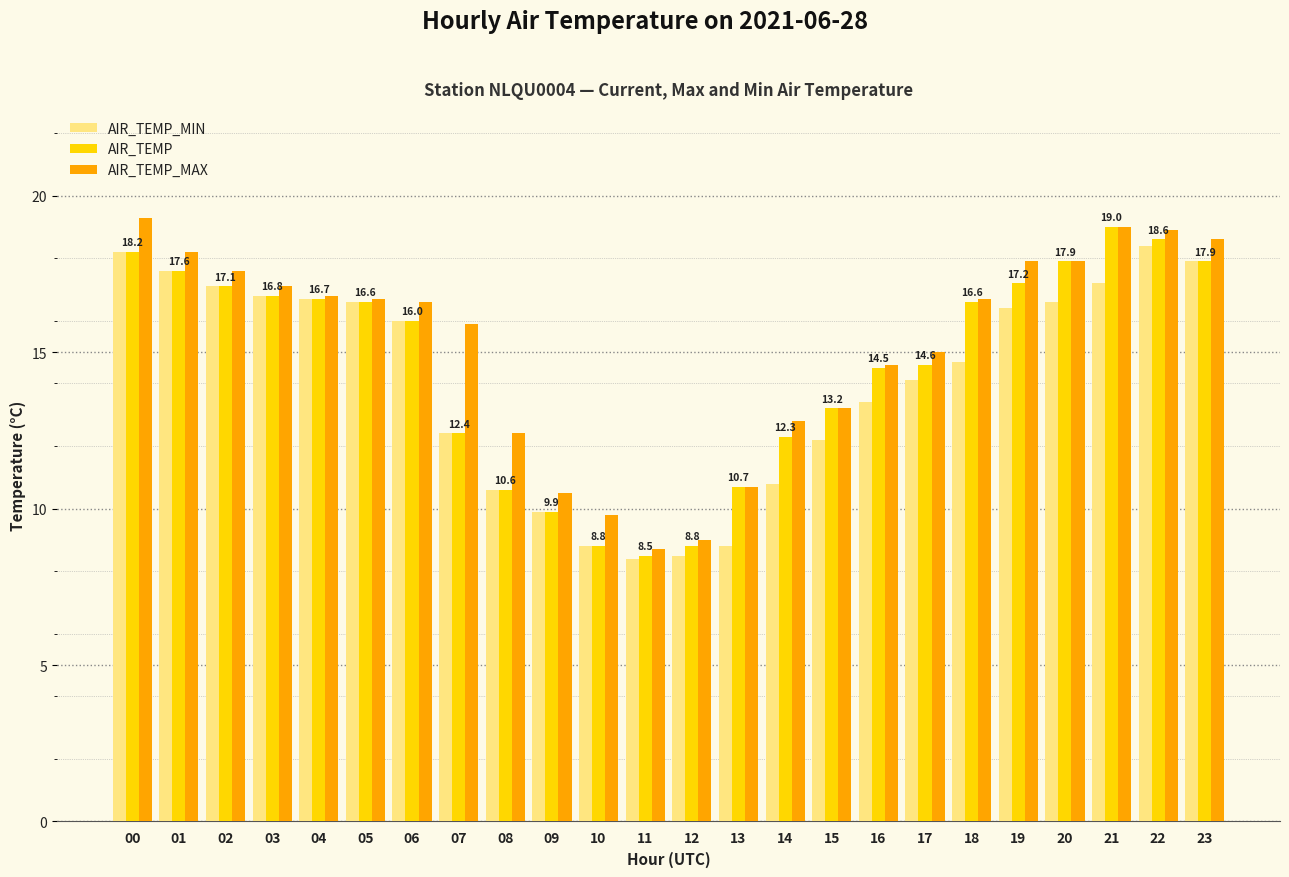

What is the difference between the second highest and second lowest values in the AIR_TEMP series?

9.8